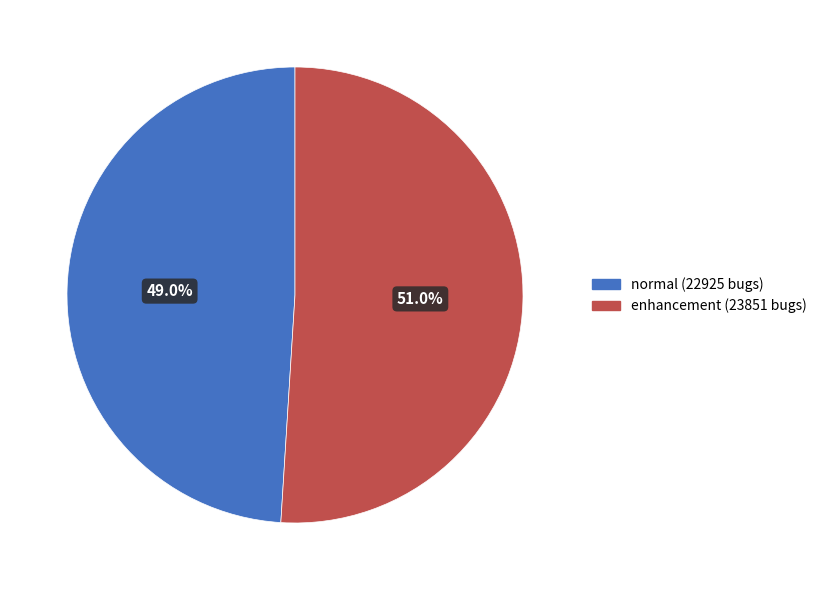

What portion of the pie excludes normal?

51.0%